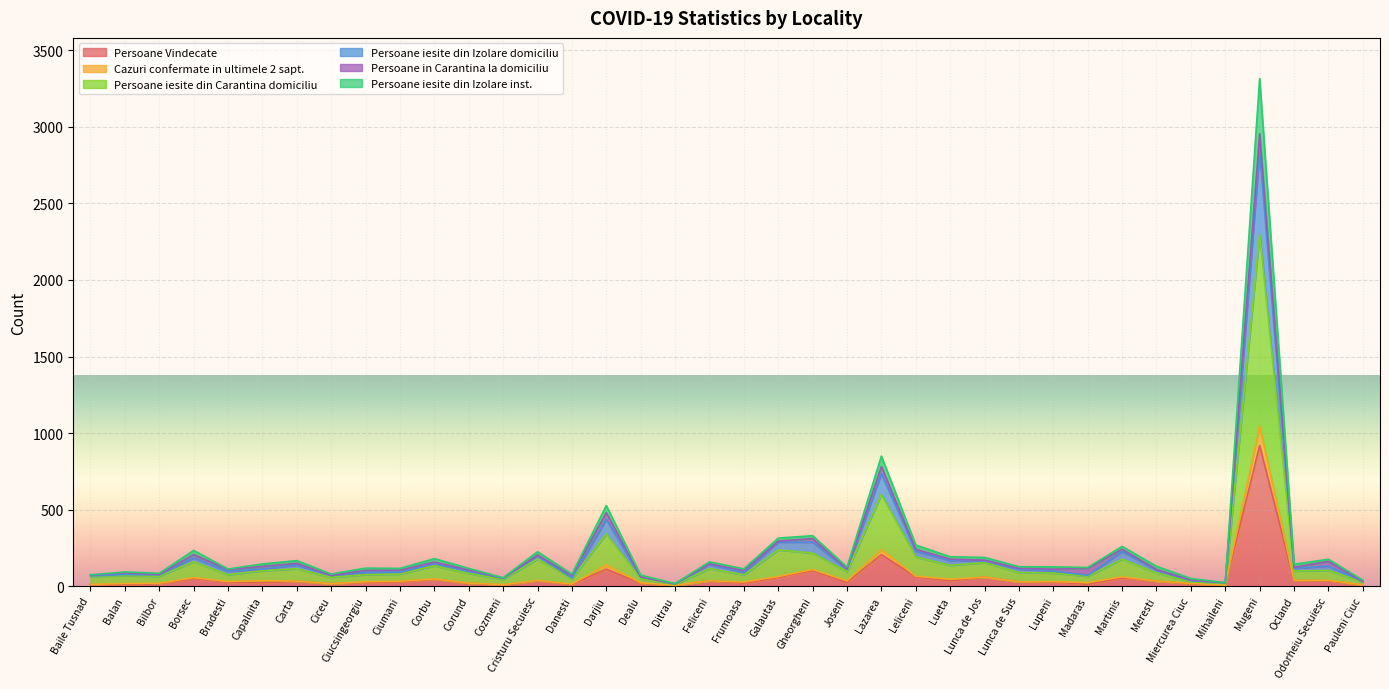

How many lines are shown in the chart?

6